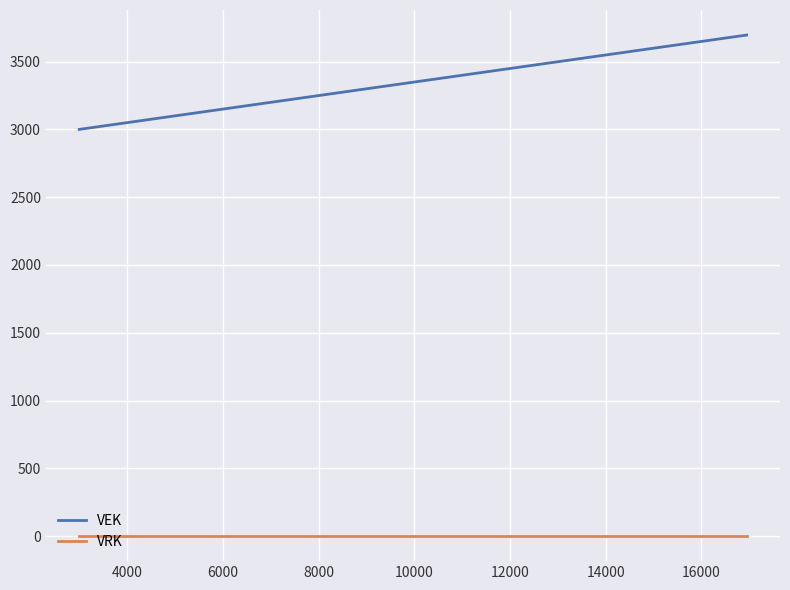

How many series are shown in this chart?

2